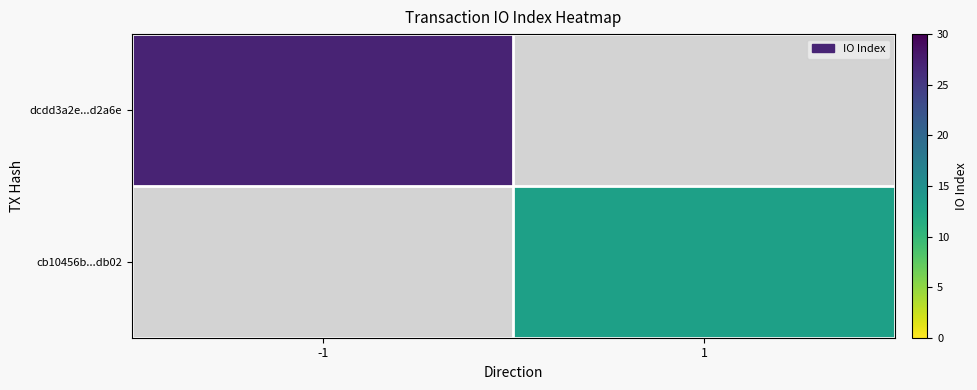

Read the cb10456b...db02 value at 1.

13.0